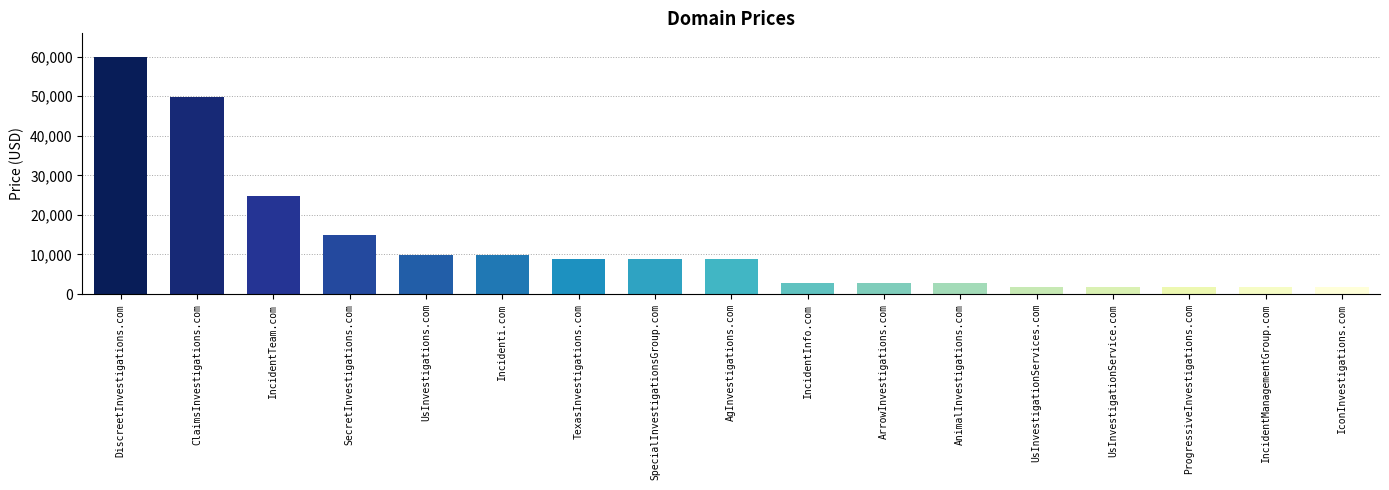

What is the greatest value displayed?

59888